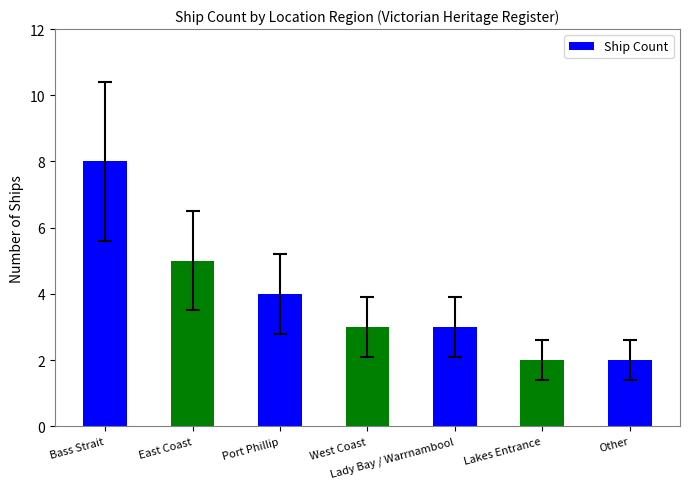

Reading right to left, what are all the values shown in this chart?

Other=2	Lakes Entrance=2	Lady Bay / Warrnambool=3	West Coast=3	Port Phillip=4	East Coast=5	Bass Strait=8